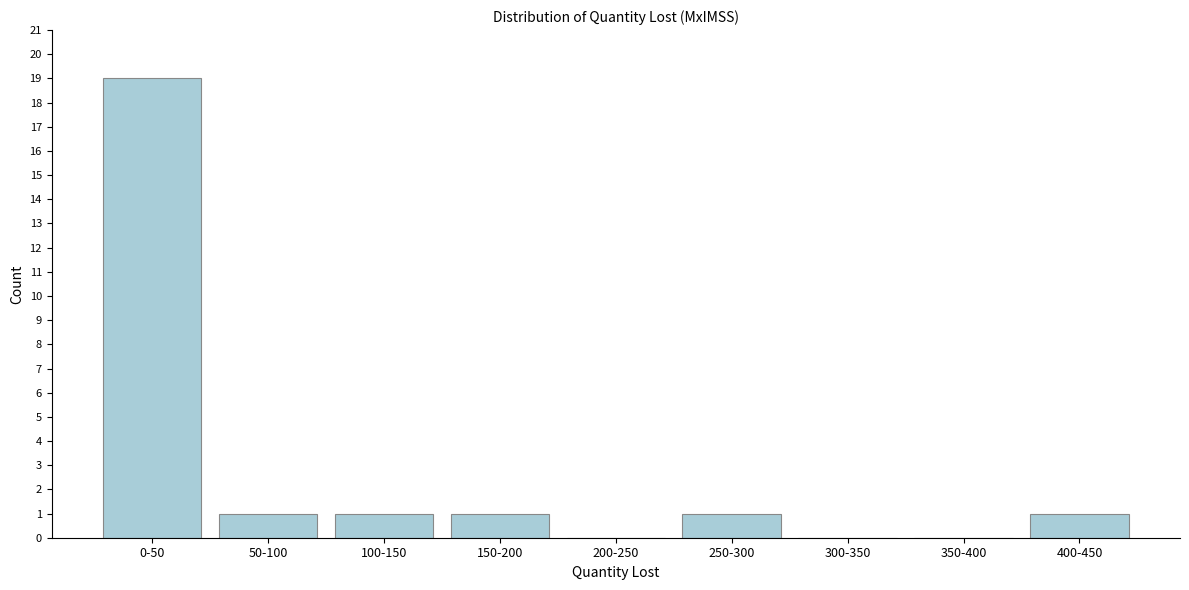

Reading right to left, list all the values displayed in this chart.

400-450=1	350-400=0	300-350=0	250-300=1	200-250=0	150-200=1	100-150=1	50-100=1	0-50=19